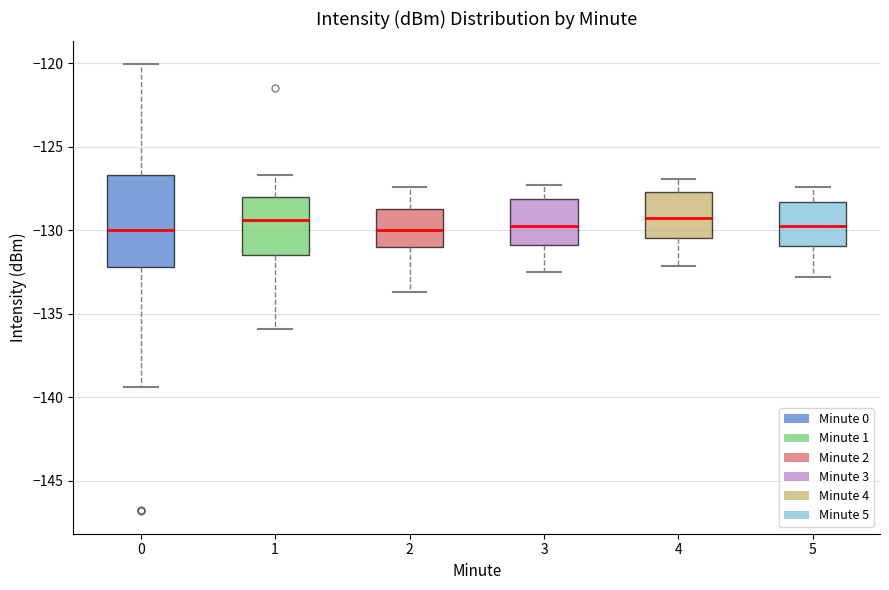

Where does the upper whisker of the box at x = 4 end on the y-axis? The values are not printed on the chart, so give them approximately, as read against the axis.

-127.0